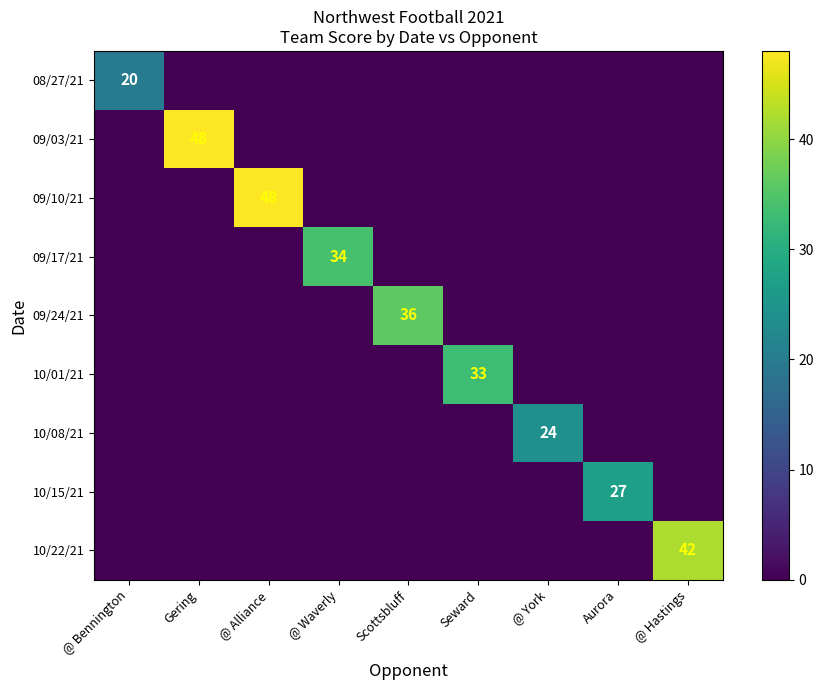

Is the value of 09/03/21 at Gering greater than the value of 10/01/21 at @ Bennington?

Yes